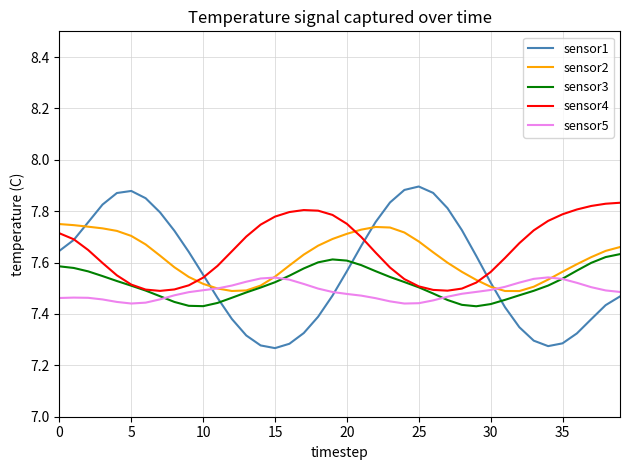

Which series has the largest range (max minus min)?

sensor1